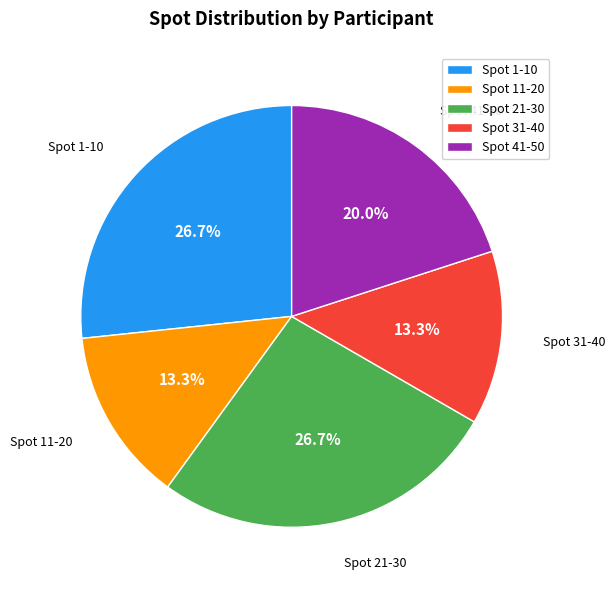

Is there any slice that represents more than half of the pie?

No